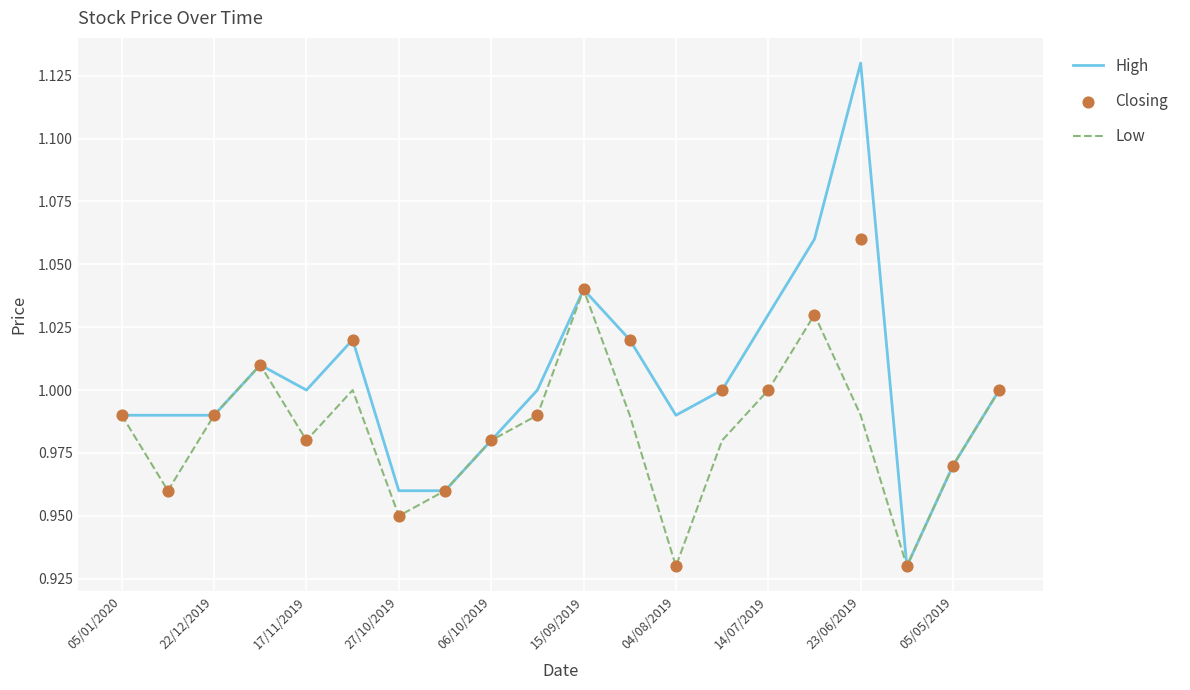

At which category is the sum across all series the highest?

23/06/2019